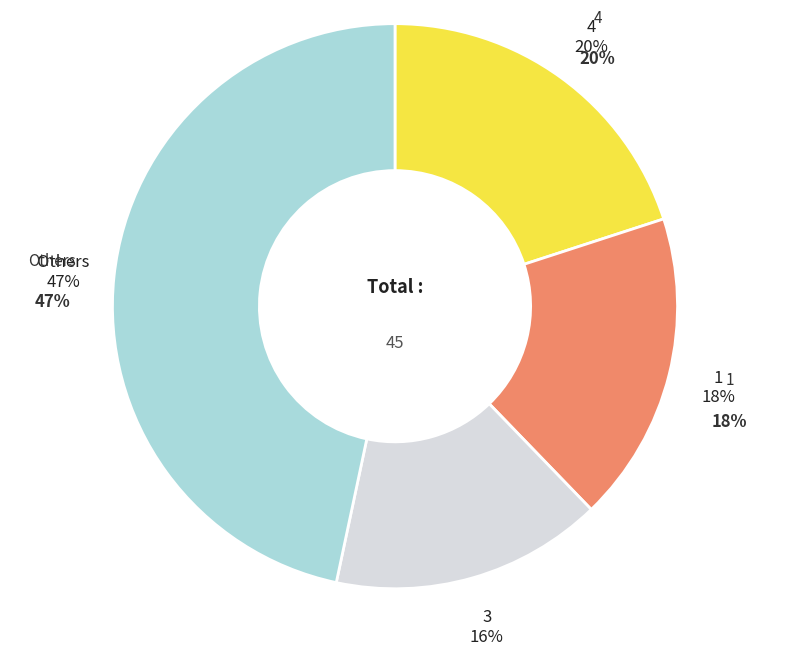

Is there a majority slice in this chart?

No